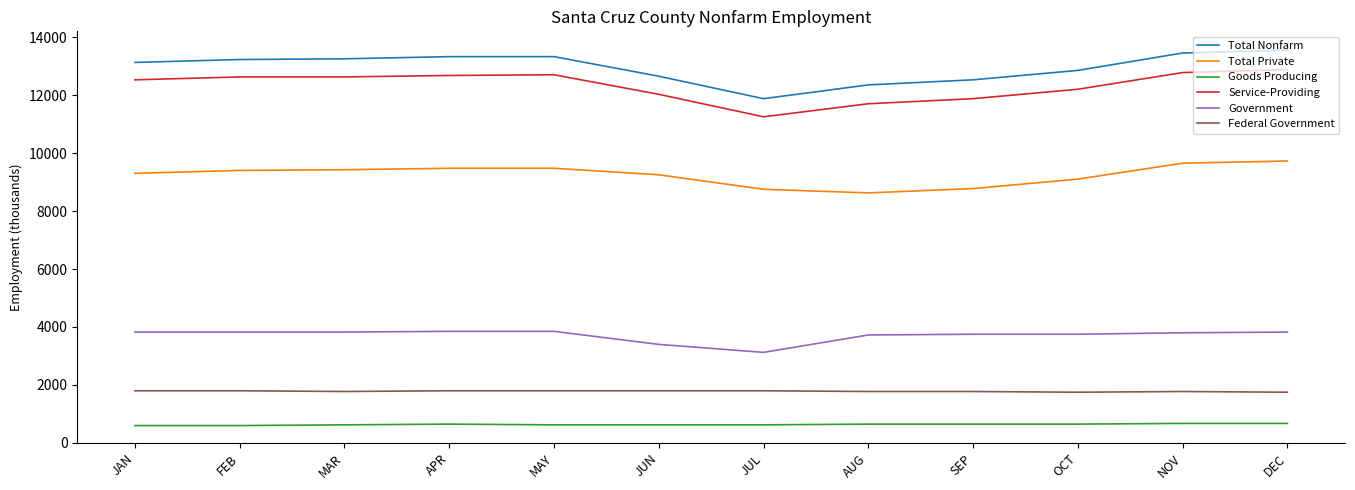

Is the value of Service-Providing at JAN greater than the value of Total Nonfarm at OCT?

No